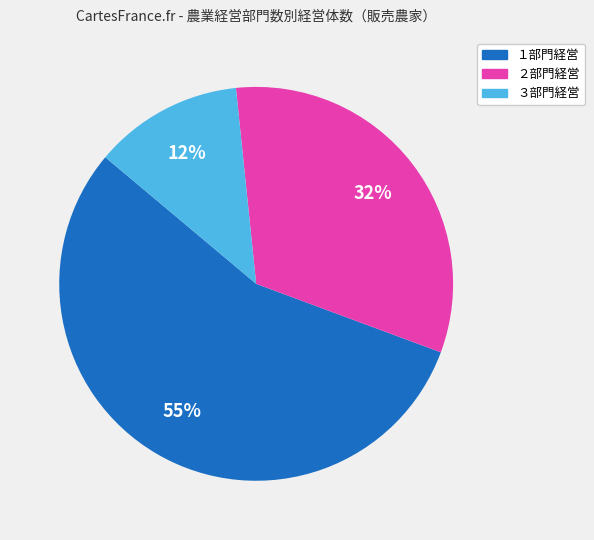

To the nearest percent, what percentage of the pie is ３部門経営?

12%